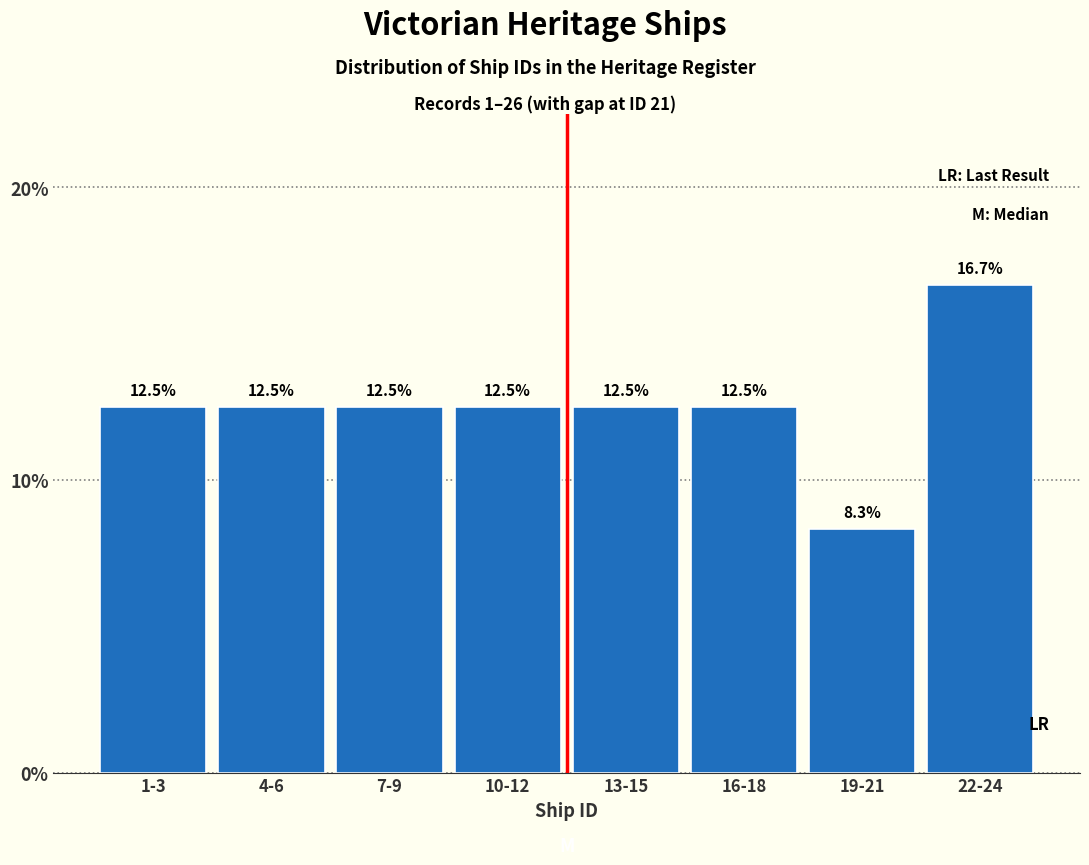

Reading left to right, transcribe all the data shown in this chart.

12.5	12.5	12.5	12.5	12.5	12.5	8.3	16.7